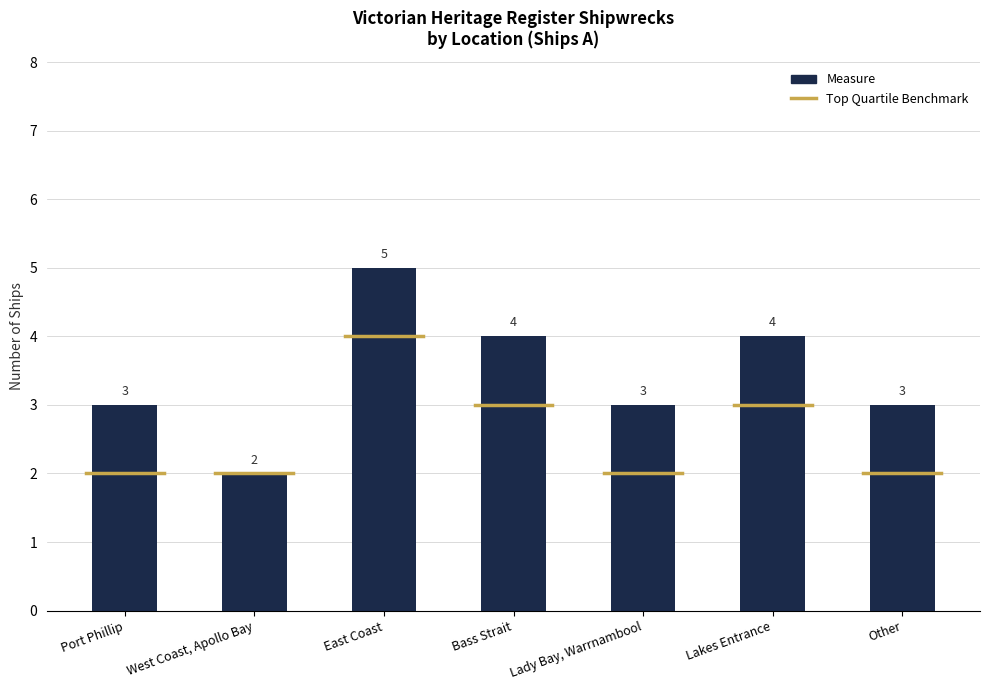

How many values are between 3 and 4?

5